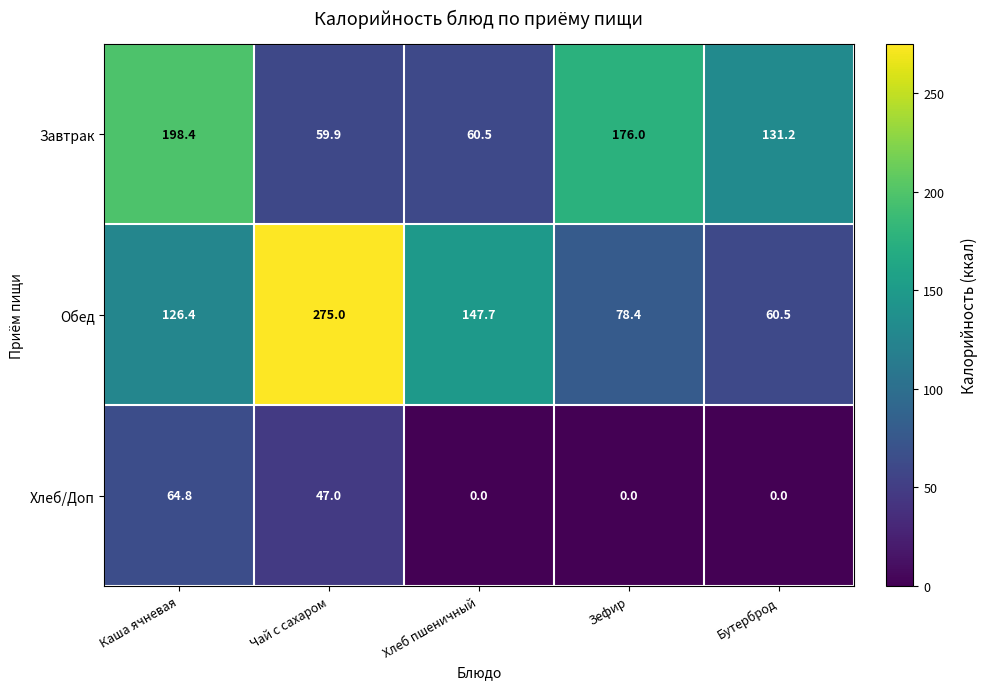

What is the maximum value shown in the chart?

275.0